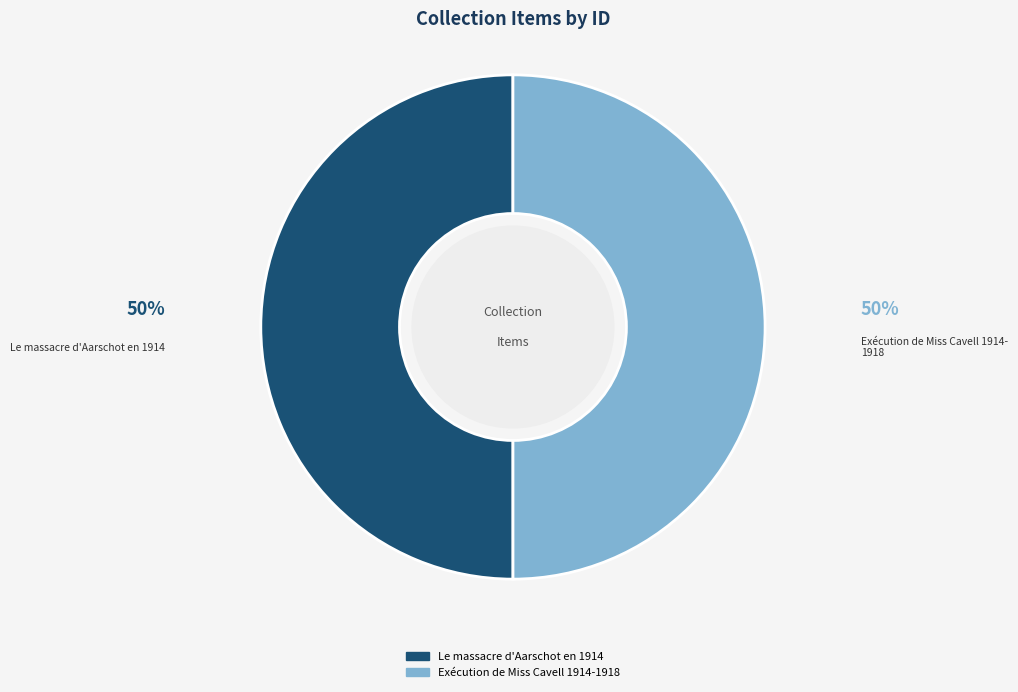

Combined, do Le massacre d'Aarschot en 1914 and Exécution de Miss Cavell 1914-1918 account for over 50%?

Yes